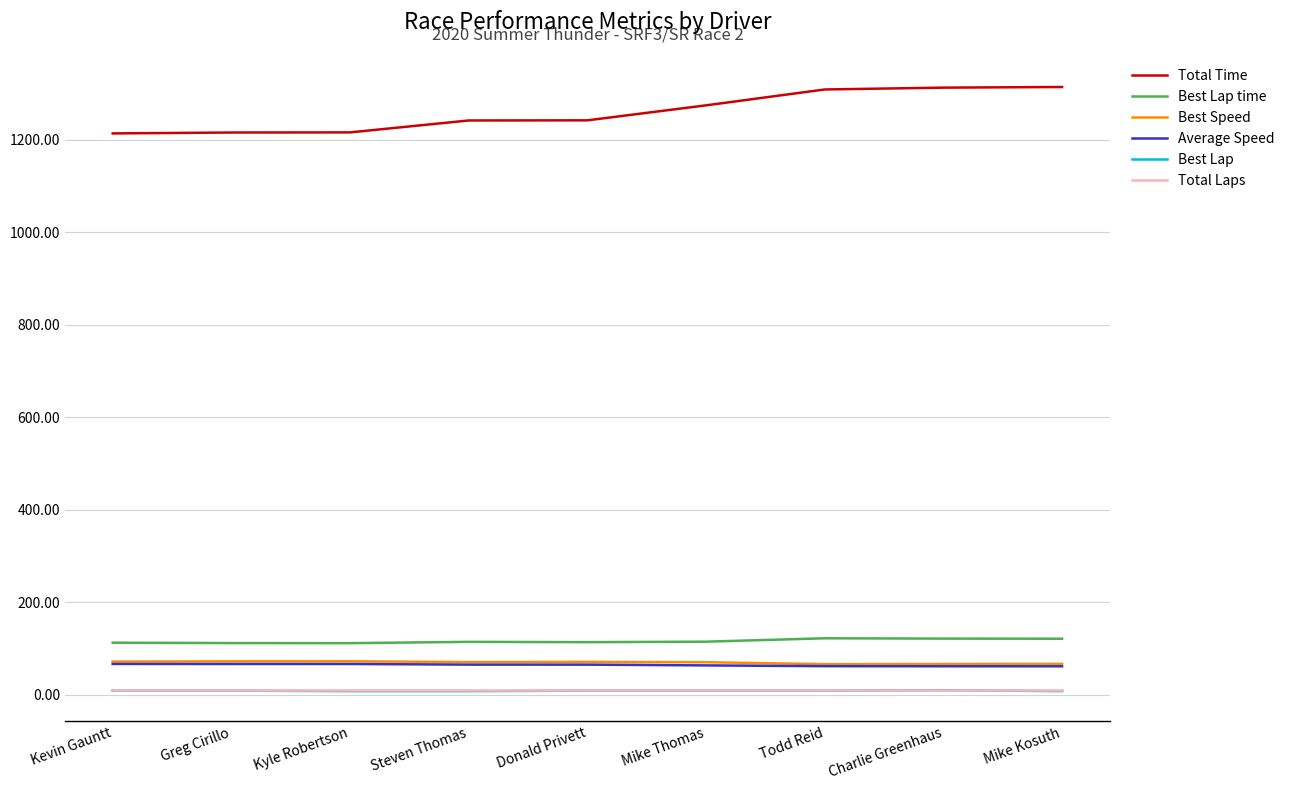

Is the value of Best Speed at Mike Thomas greater than the value of Total Laps at Greg Cirillo?

Yes